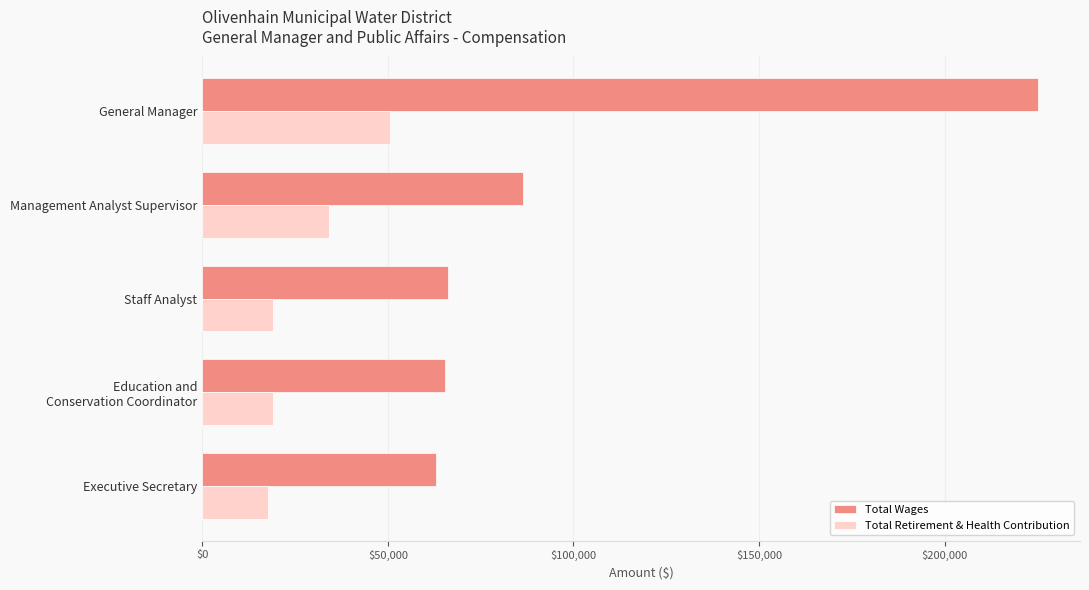

What is the difference between the maximum and minimum values in the Total Retirement & Health Contribution series?

32826